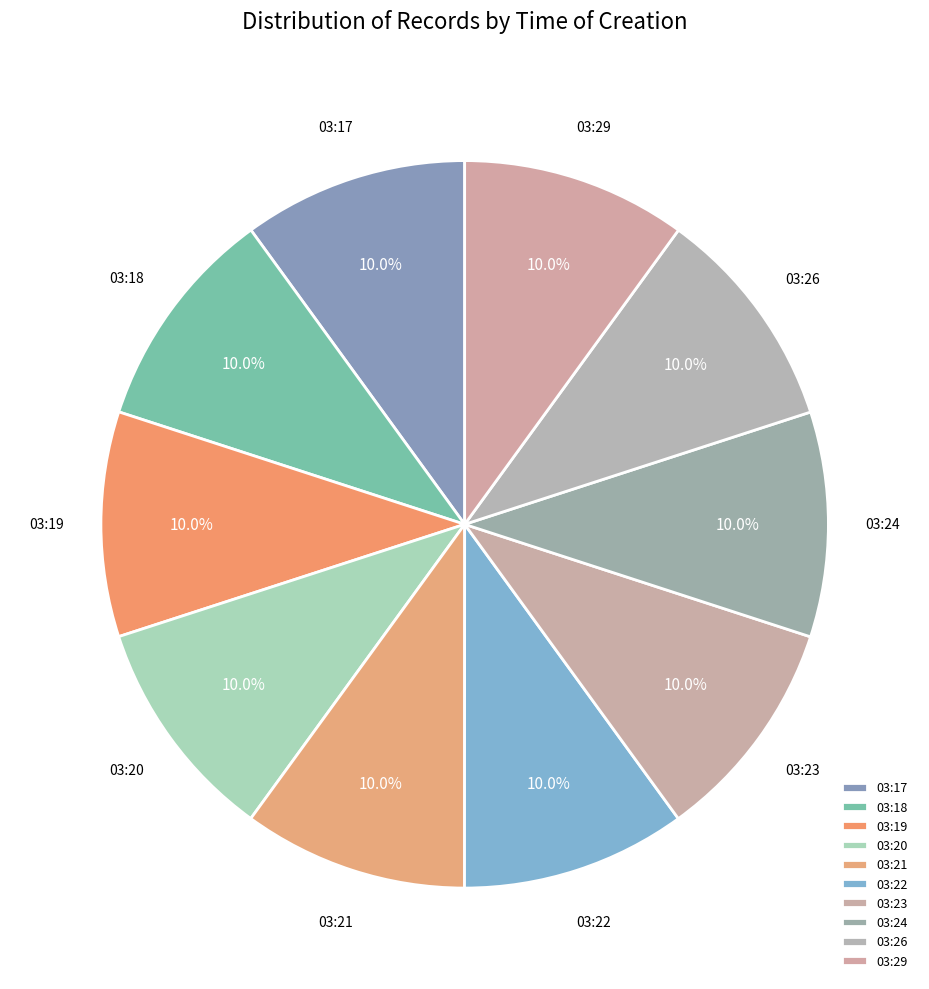

Does any single category account for the majority?

No